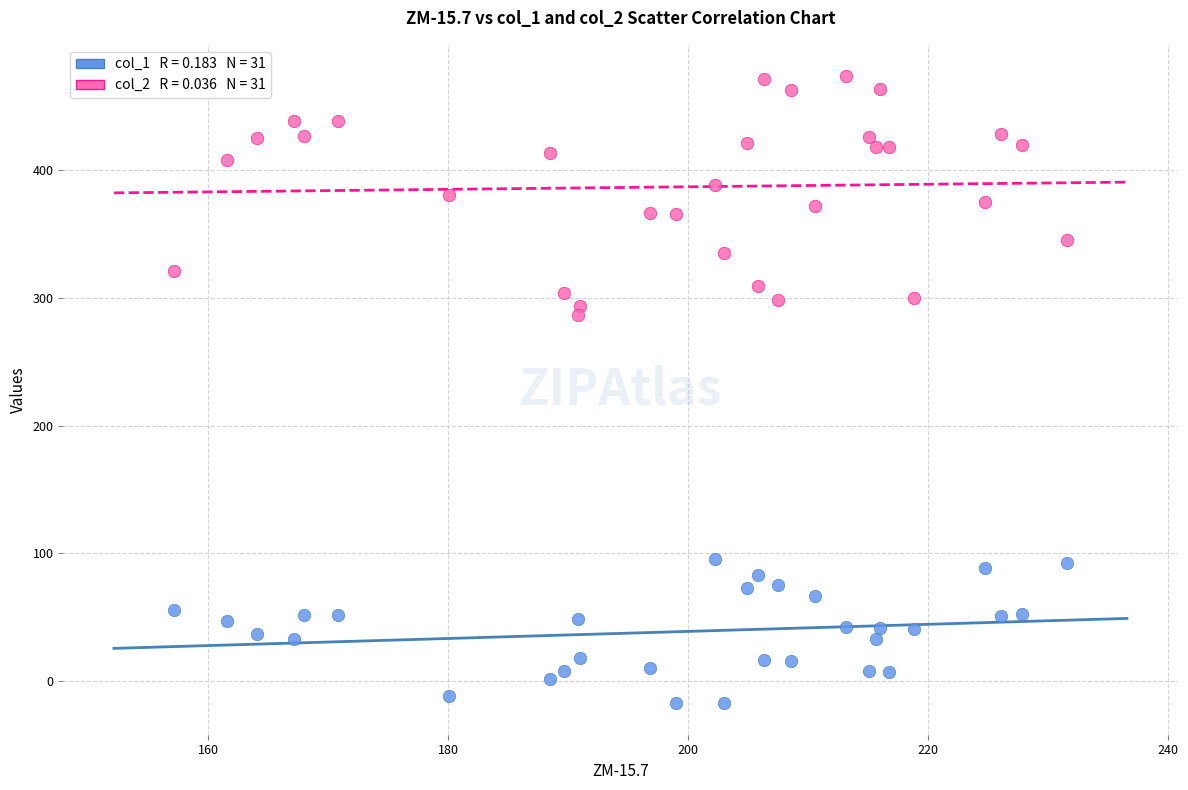

Across all series, what Y value is closest to 228?

286.8